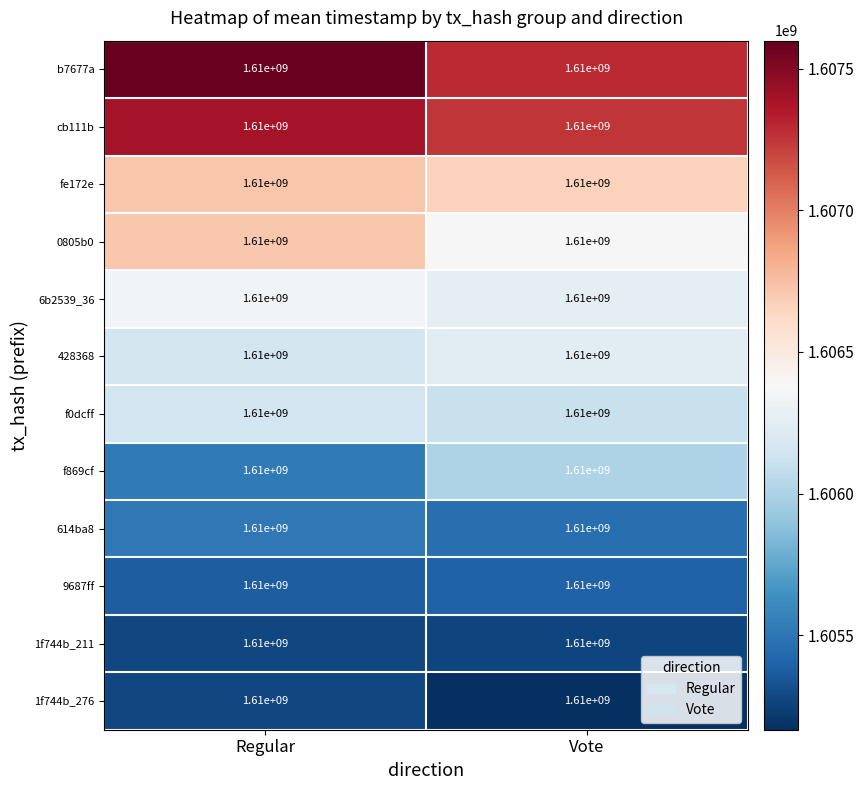

True or false: cb111b has a value of 2852804422 at Regular.

False